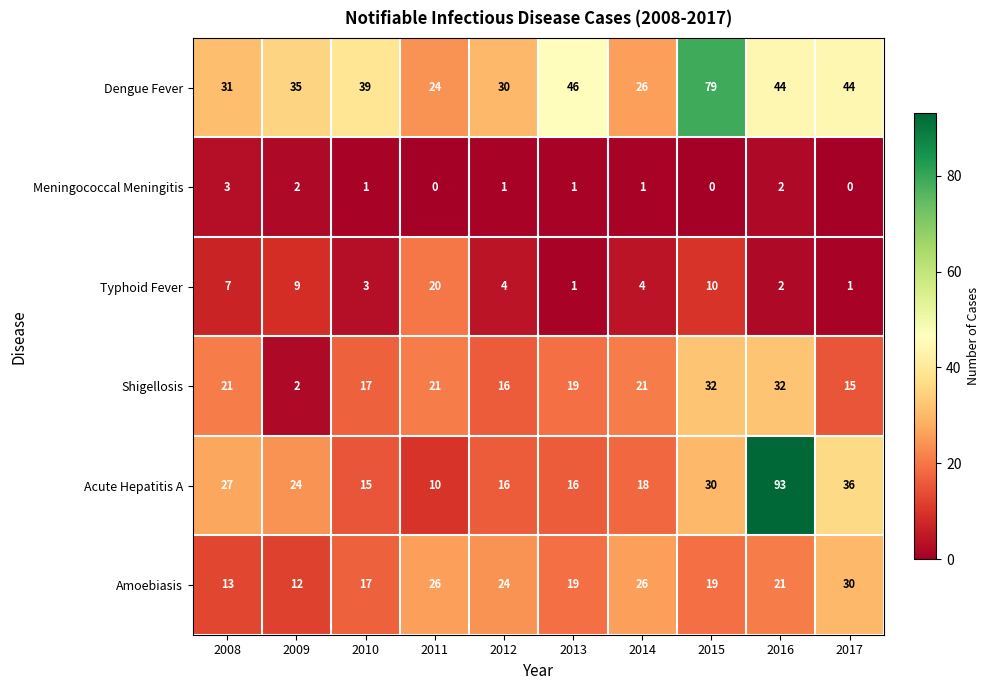

At which label does Acute Hepatitis A first exceed 24?

2008